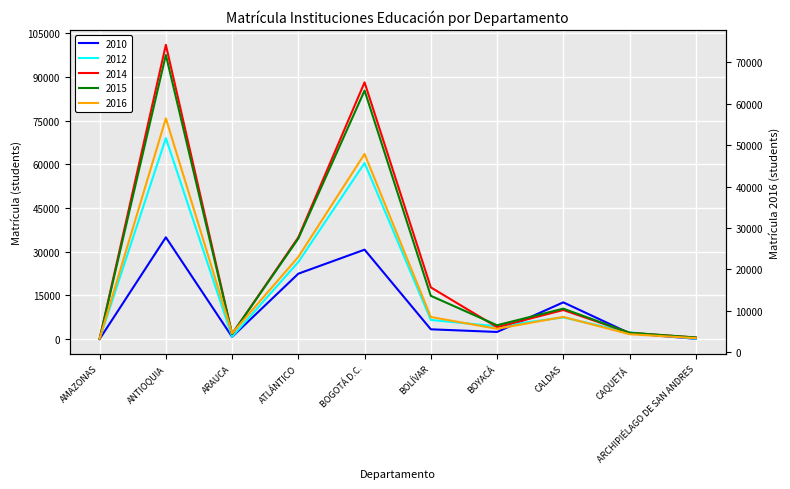

At which category does the chart reach its peak across all series?

ANTIOQUIA